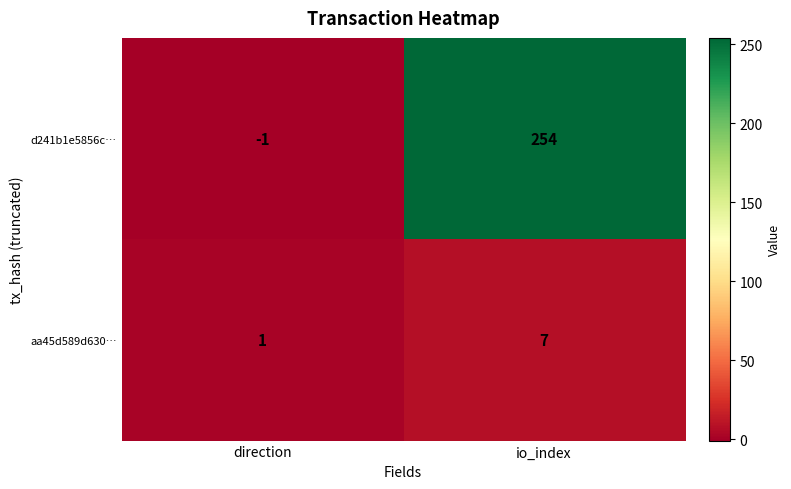

At which label does d241b1e5856c… reach its minimum?

direction